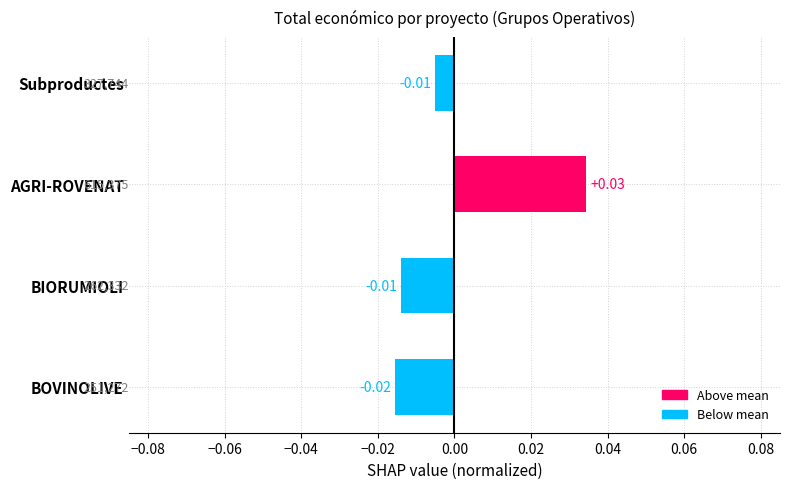

Which has a higher value, BOVINOLIVE or AGRI-ROVENAT?

AGRI-ROVENAT